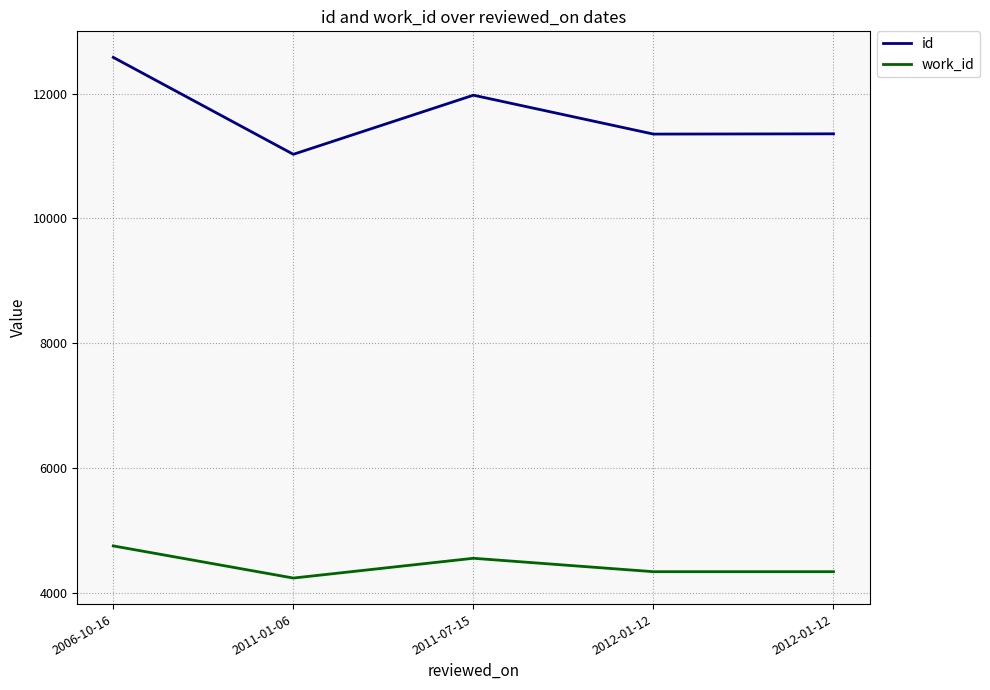

What is the label of the 2nd point from the right?

2012-01-12